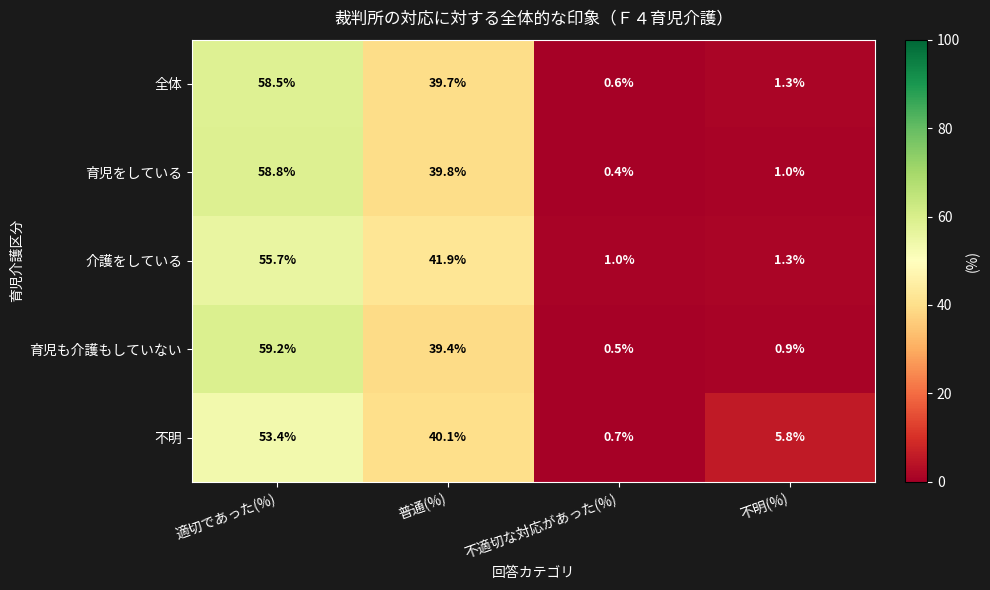

Reading left to right, extract all data points from this chart.

全体: 58.5	39.7	0.6	1.3
育児をしている: 58.8	39.8	0.4	1.0
介護をしている: 55.7	41.9	1.0	1.3
育児も介護もしていない: 59.2	39.4	0.5	0.9
不明: 53.4	40.1	0.7	5.8